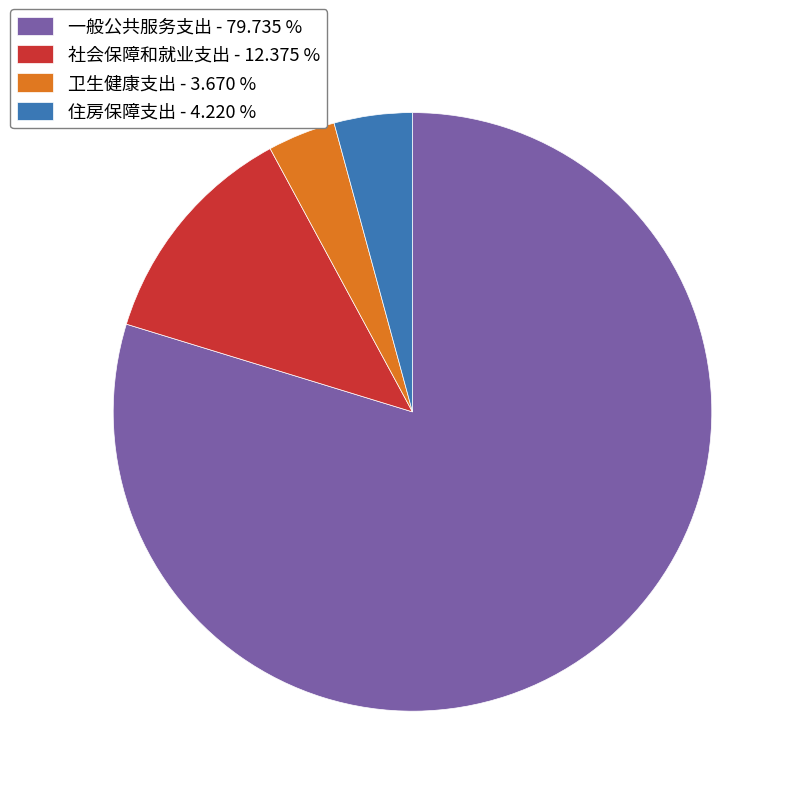

Count the number of slices in the pie.

4